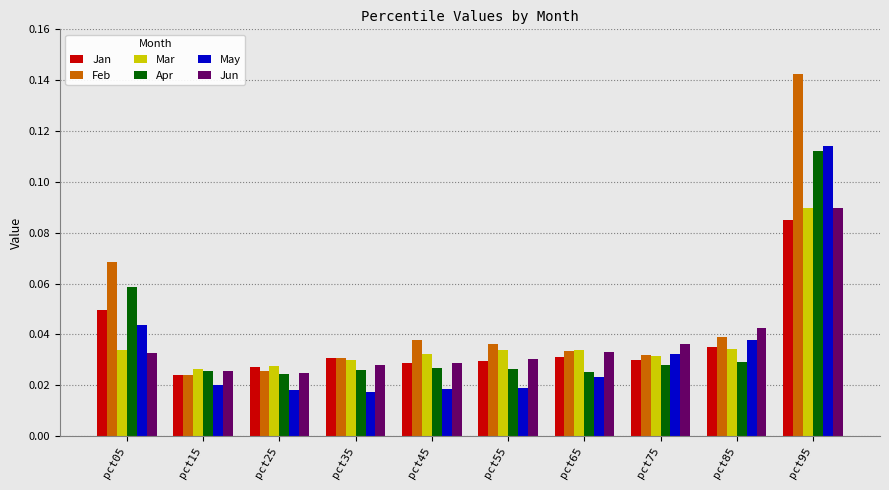

At which category does the chart reach its peak across all series?

pct95